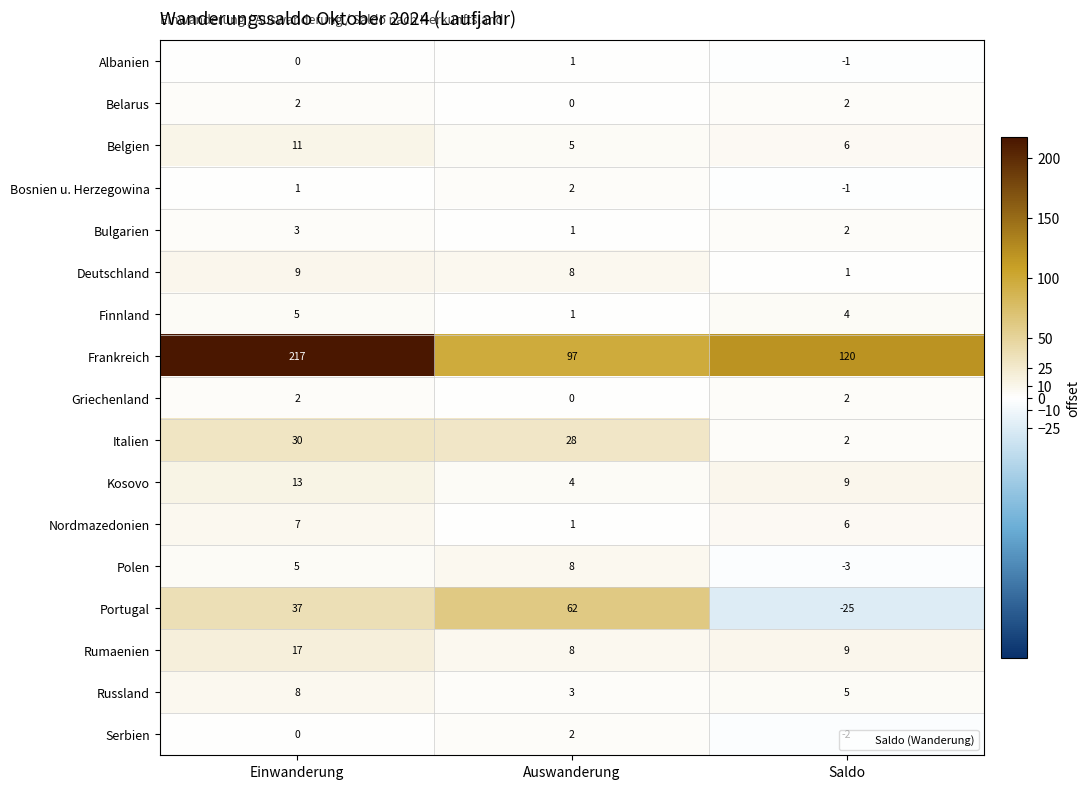

Where is Finnland nearest to the value 3?

Saldo